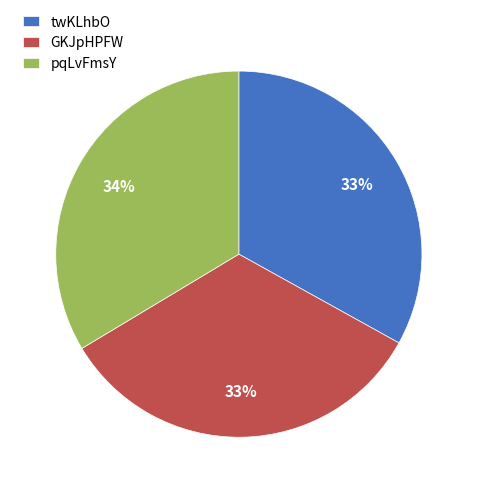

Does GKJpHPFW account for over 50% of the chart?

No